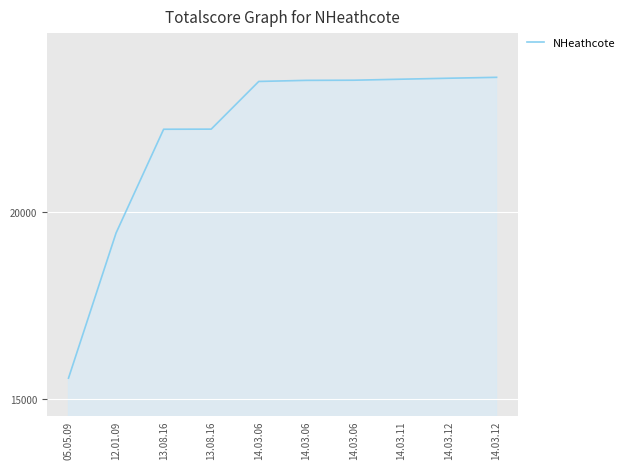

At which category does the chart reach its minimum across all series?

05.05.09